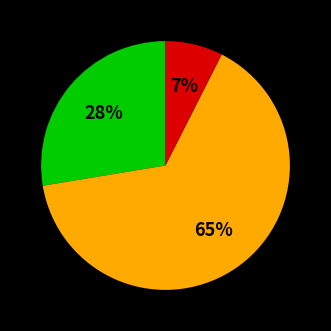

Count the number of slices in the pie.

3